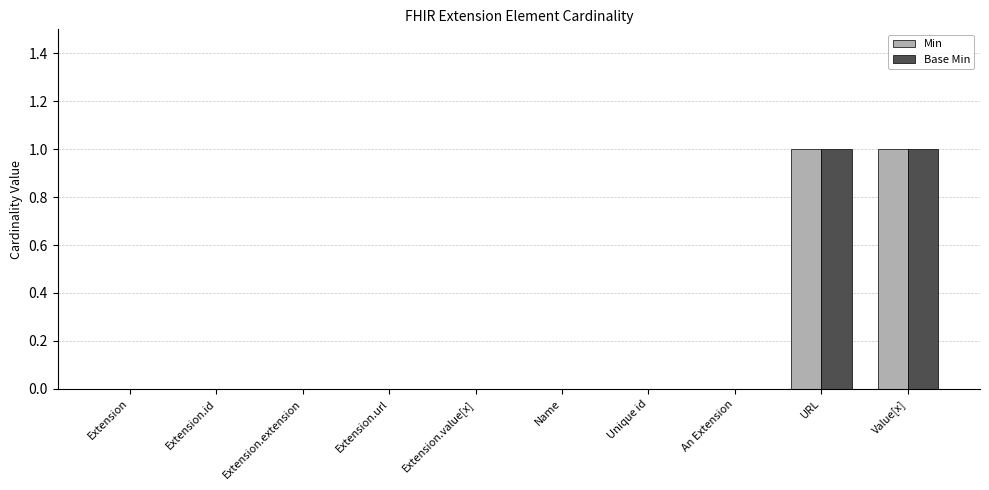

Is the value of Base Min at URL greater than the value of Min at Extension.url?

Yes